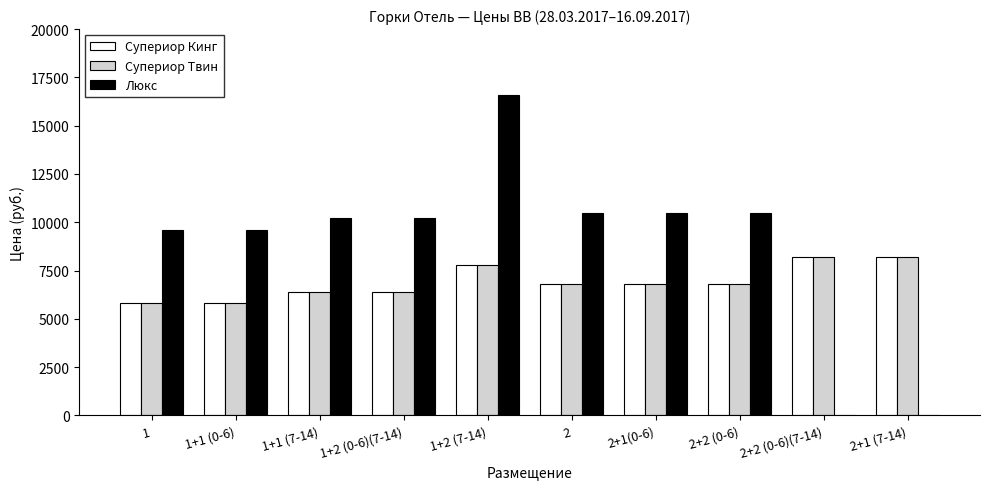

Which series has the largest total across all categories?

Люкс